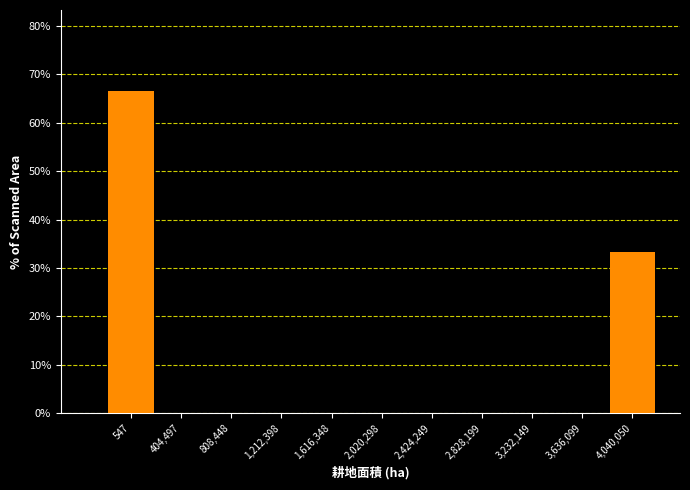

Reading right to left, what are all the values shown in this chart?

4,040,050=33.3	3,636,099=0.0	3,232,149=0.0	2,828,199=0.0	2,424,249=0.0	2,020,298=0.0	1,616,348=0.0	1,212,398=0.0	808,448=0.0	404,497=0.0	547=66.7